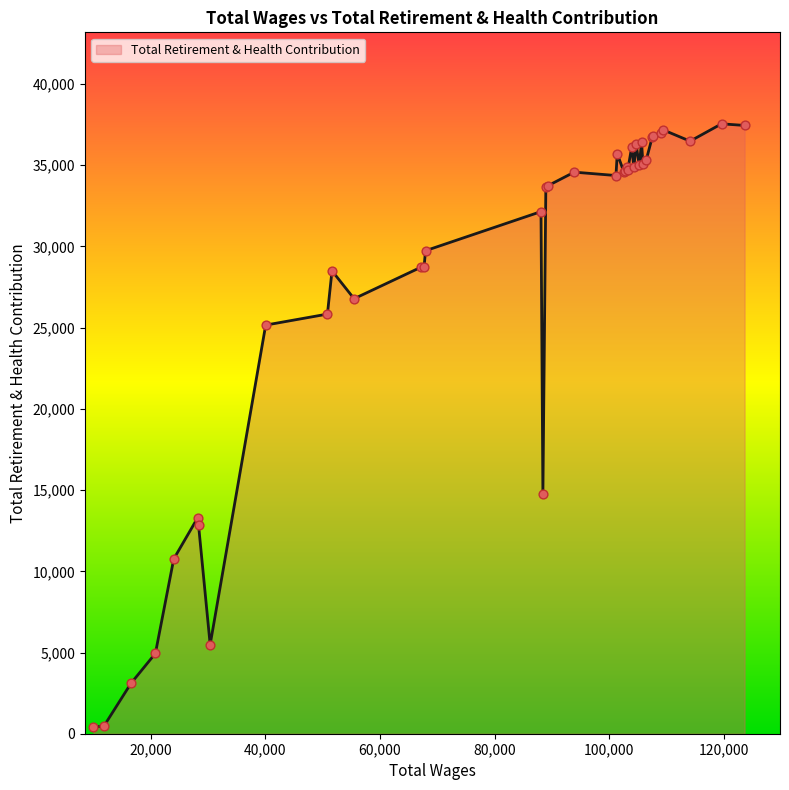

What is the difference between the maximum and minimum values?

37149